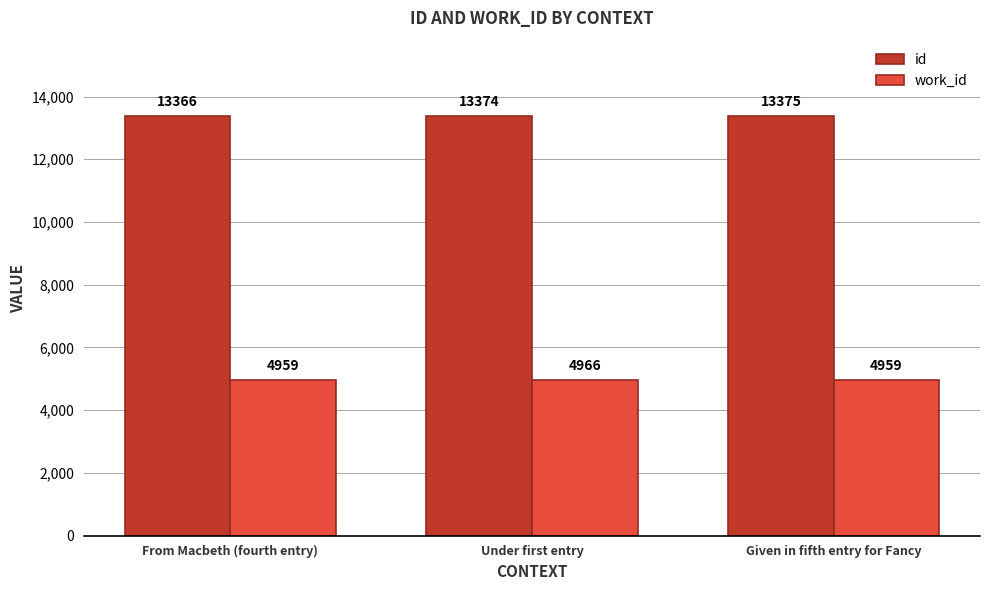

List the series in order of their overall mean, highest first.

id, work_id